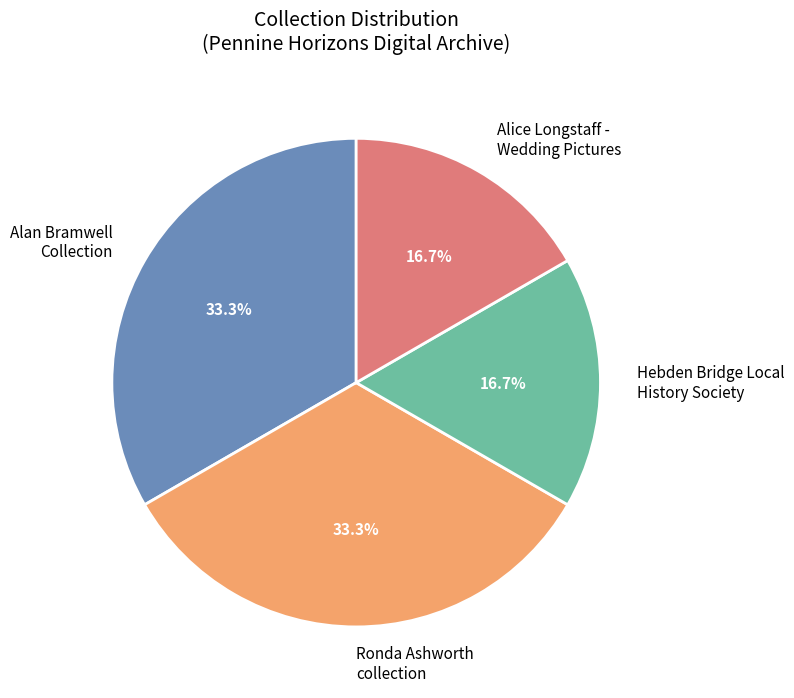

What percentage do Hebden Bridge Local History Society and Alan Bramwell Collection together represent?

50.0%